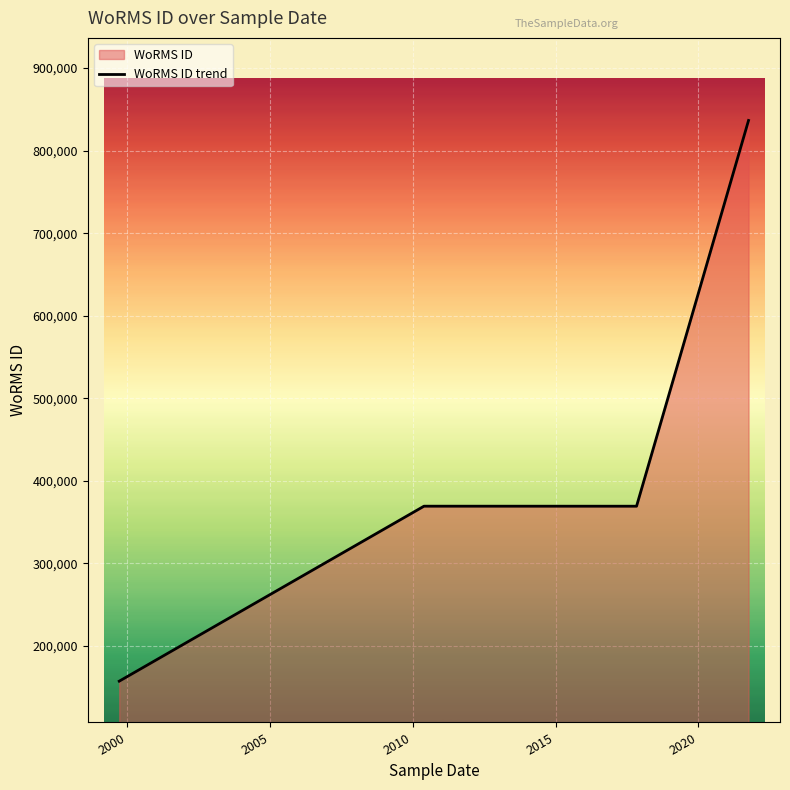

What is the average value?

411900